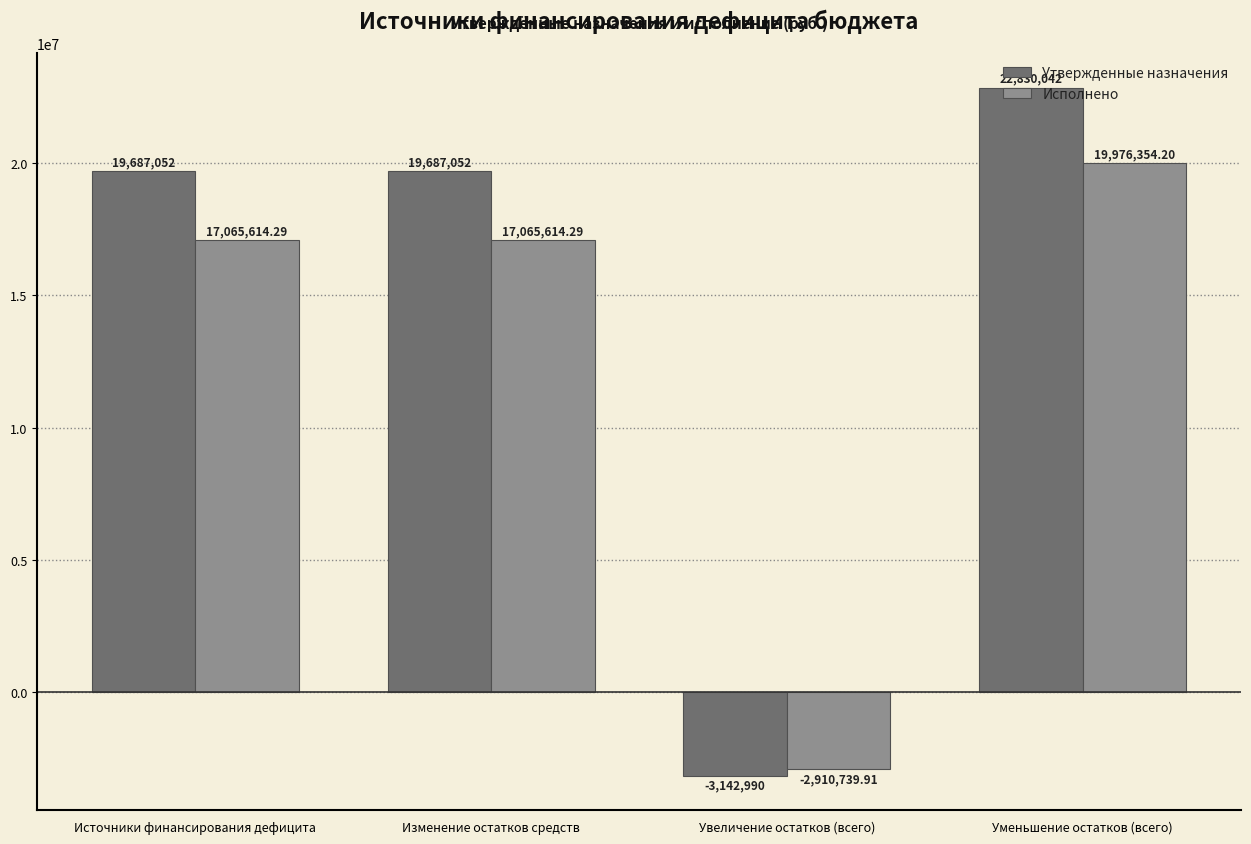

Is it true that Утвержденные назначения equals 22830042.0 at Уменьшение остатков (всего)?

True